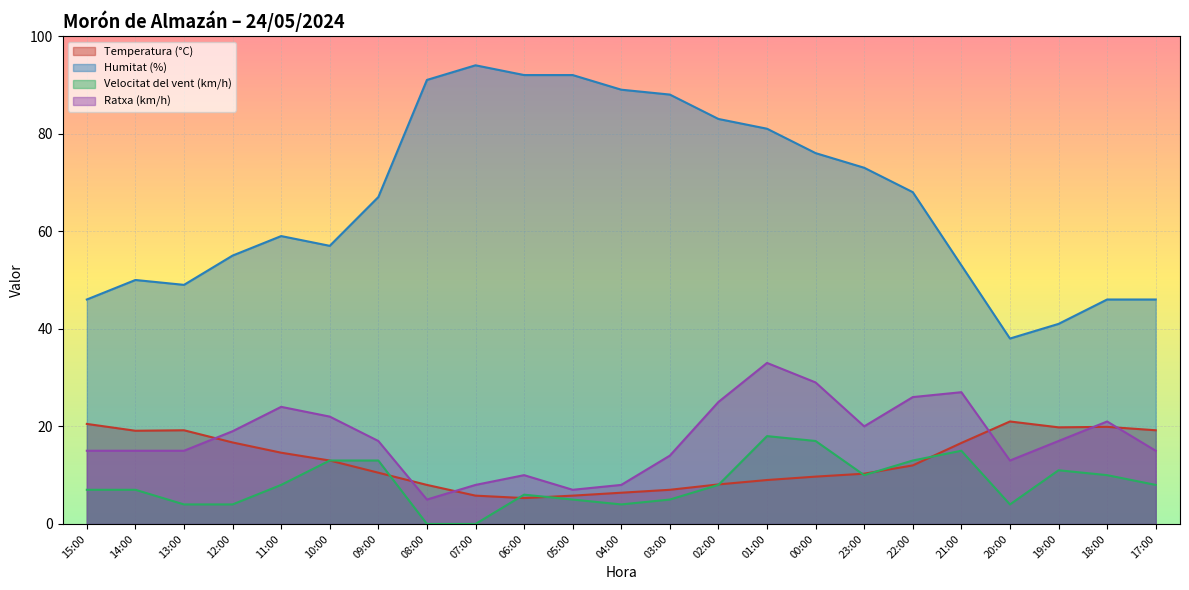

How many lines are shown in the chart?

4